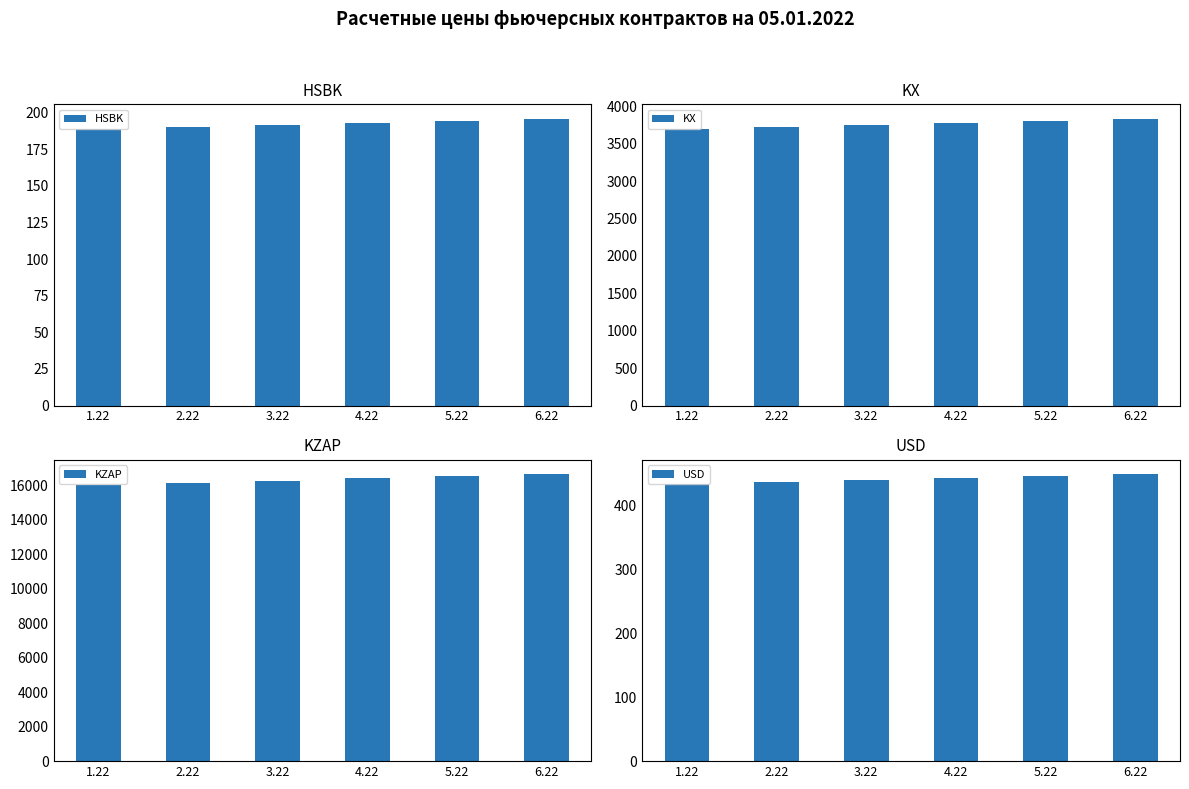

Count the number of data series in this chart.

4